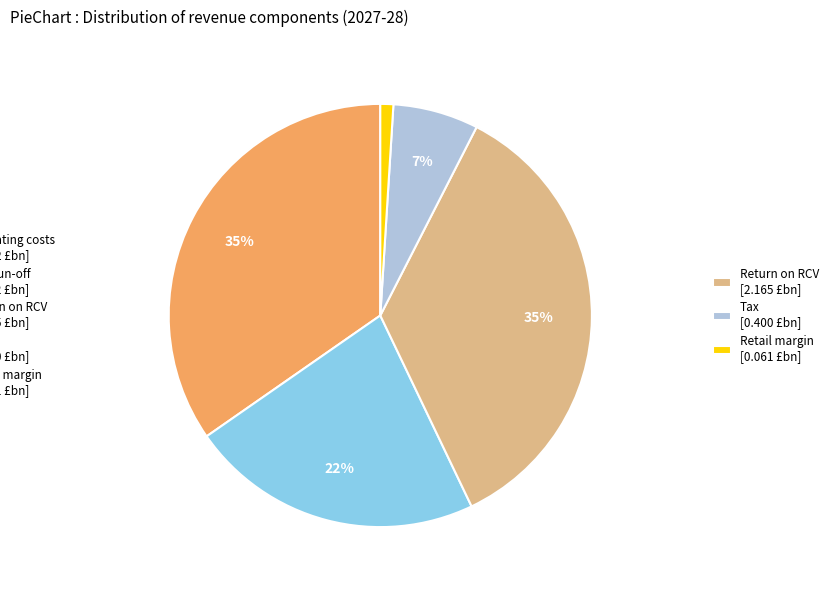

To the nearest percent, what is the average slice percentage?

20%